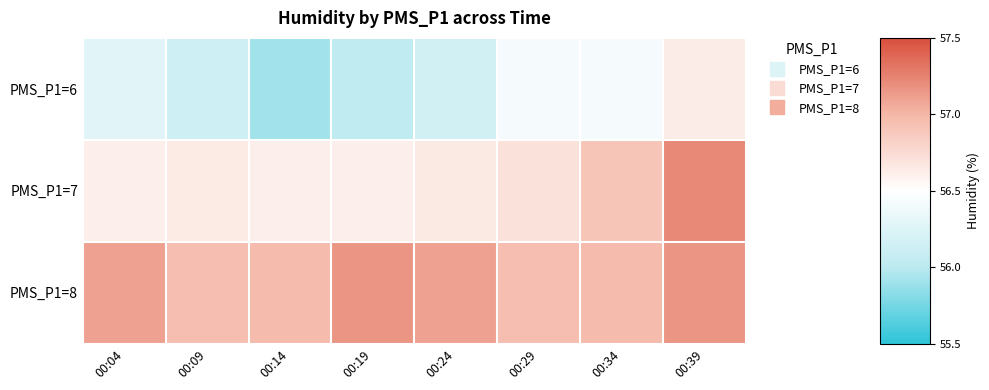

At how many categories does at least one series exceed 56?

8